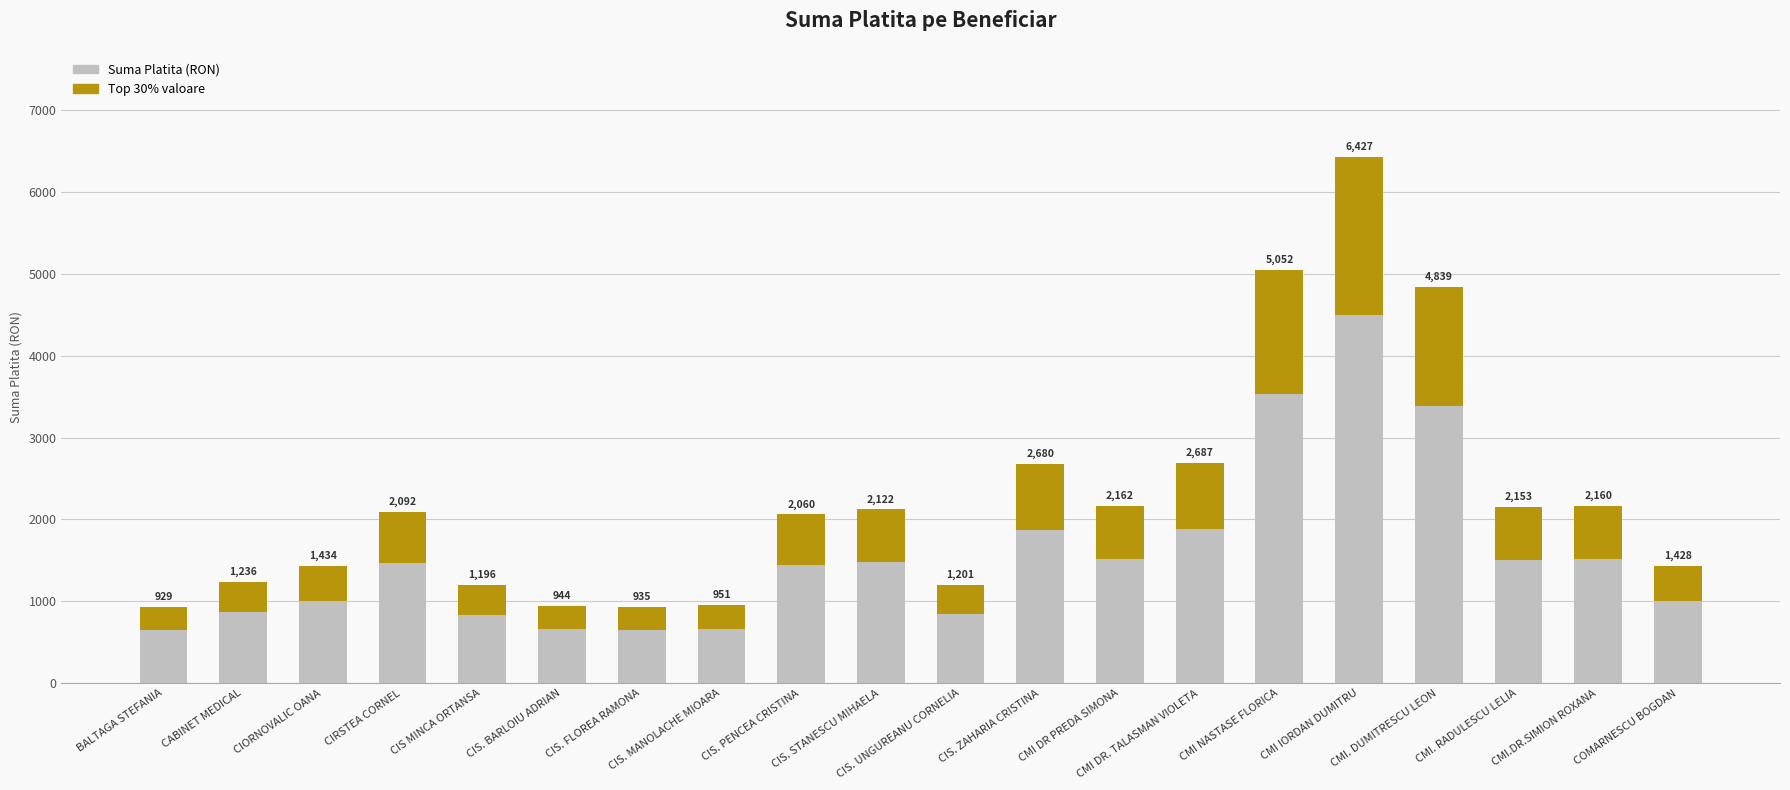

The value at CMI DR. TALASMAN VIOLETA is 2687.2. True or false?

True